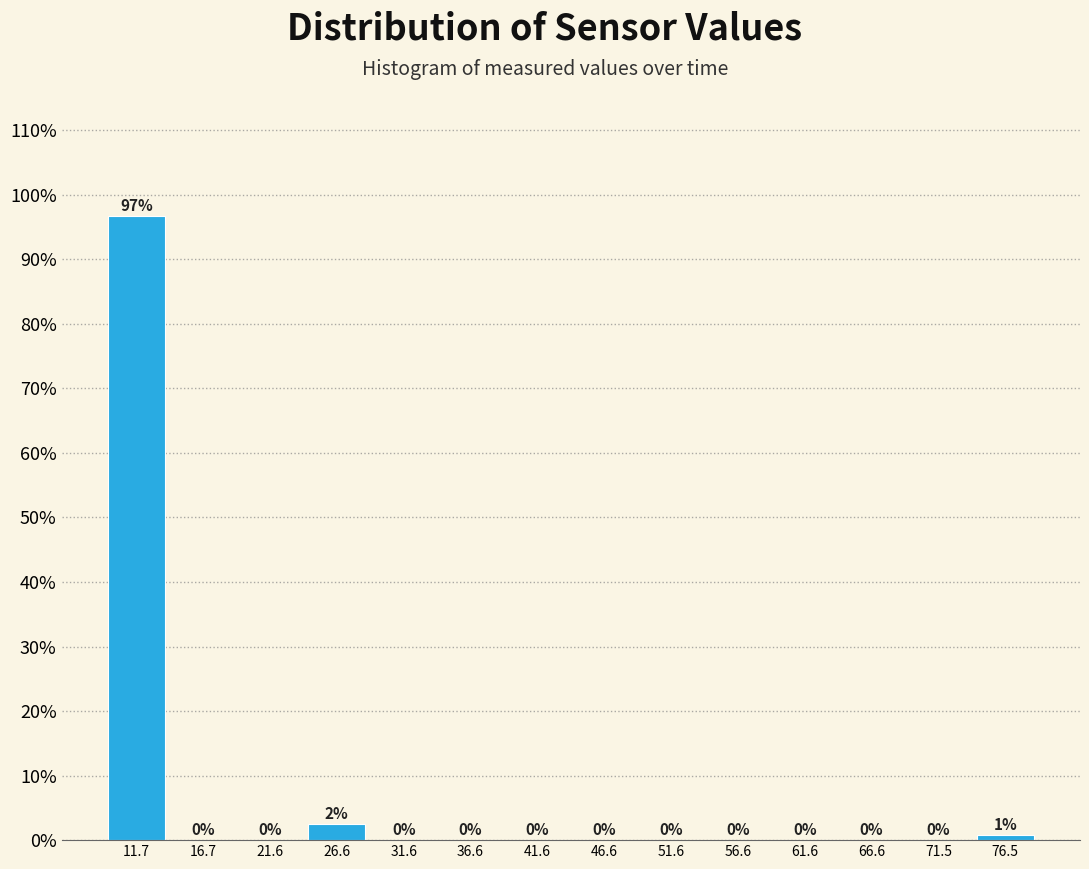

Which range on the x-axis has the tallest bar?

9 to 14